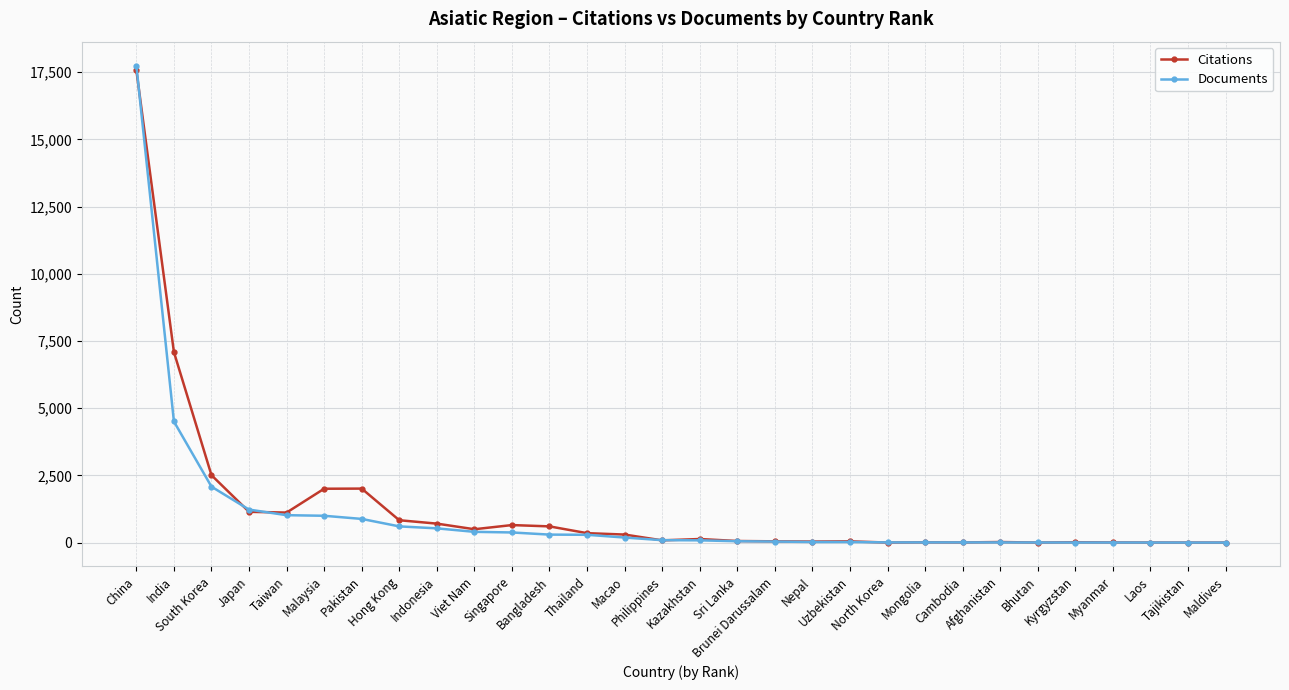

What are all the series names shown in the legend?

Citations, Documents